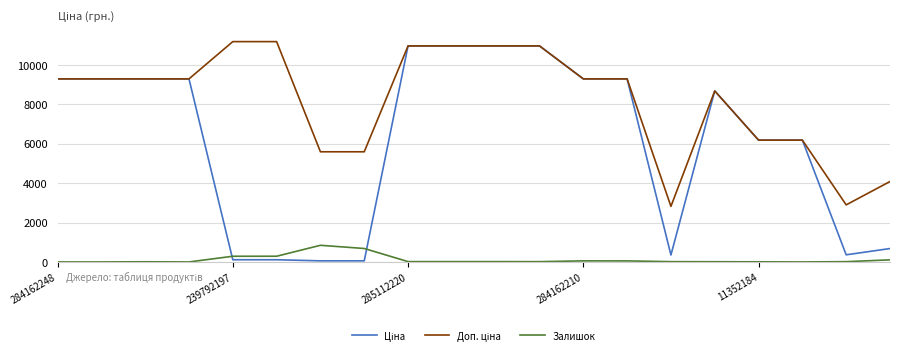

How many categories are shown in the chart?

20